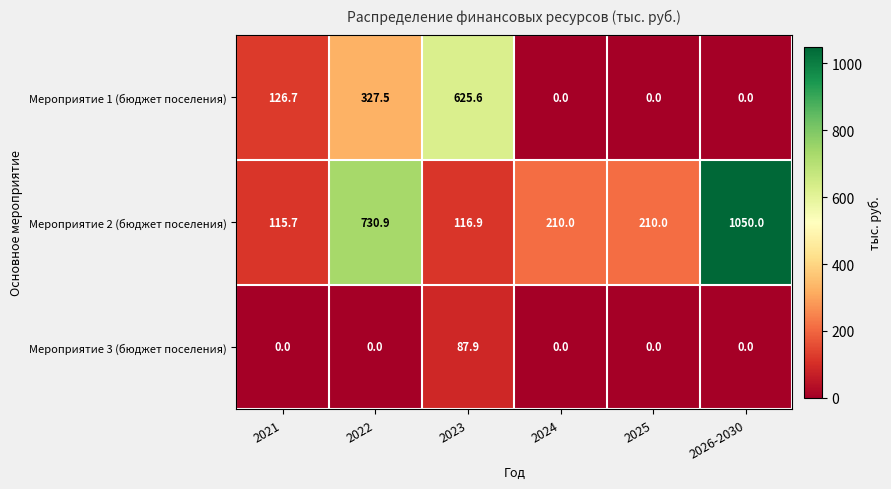

How many values in the Мероприятие 1 (бюджет поселения) series exceed 126?

3